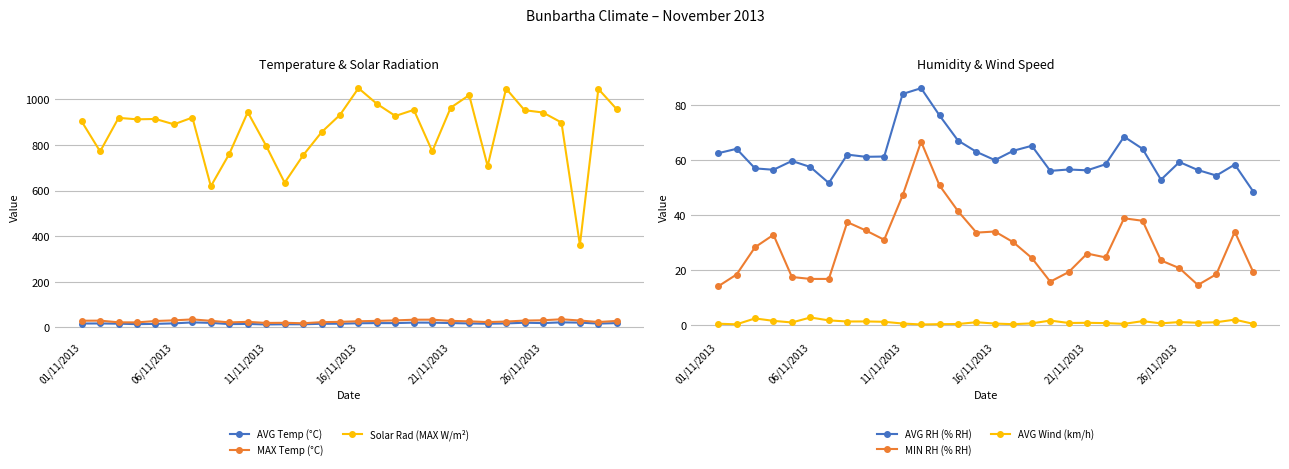

How many interior local peaks does the AVG RH (% RH) series have?

9